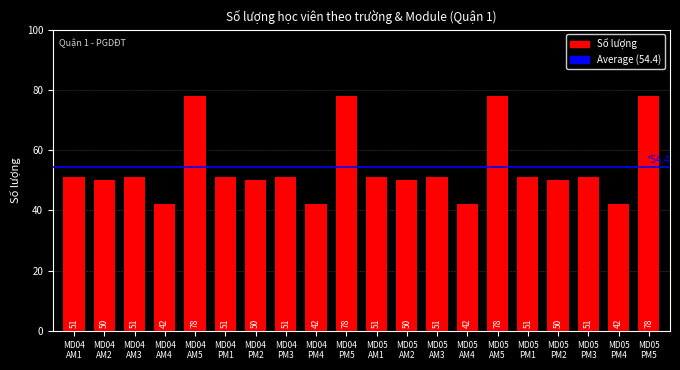

What is the difference between the maximum and minimum values?

36